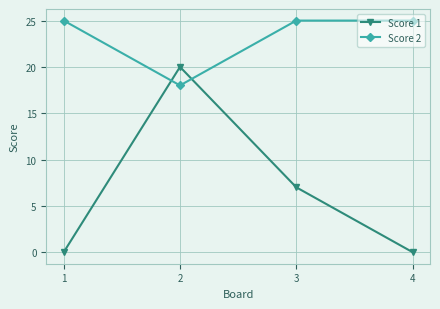

How many Score 1 values are between 0 and 20?

4